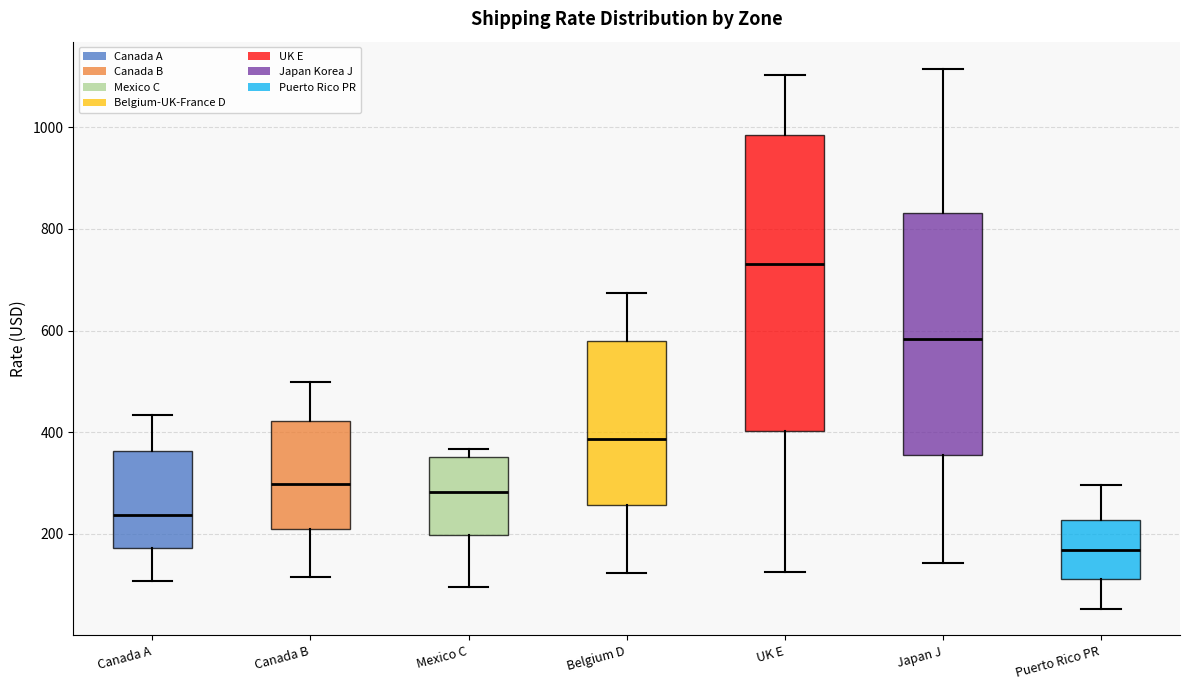

Where does the median line of the box for Canada B sit on the y-axis? The values are not printed on the chart, so give them approximately, as read against the axis.

300